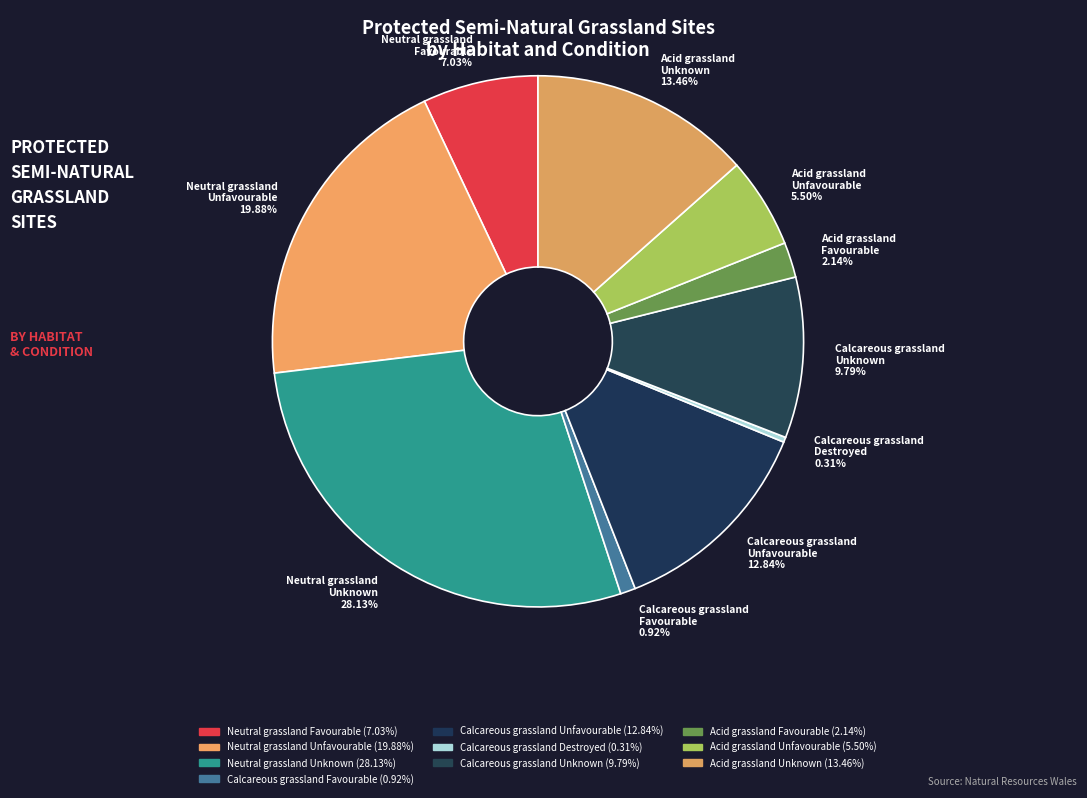

How many segments does this pie chart have?

10